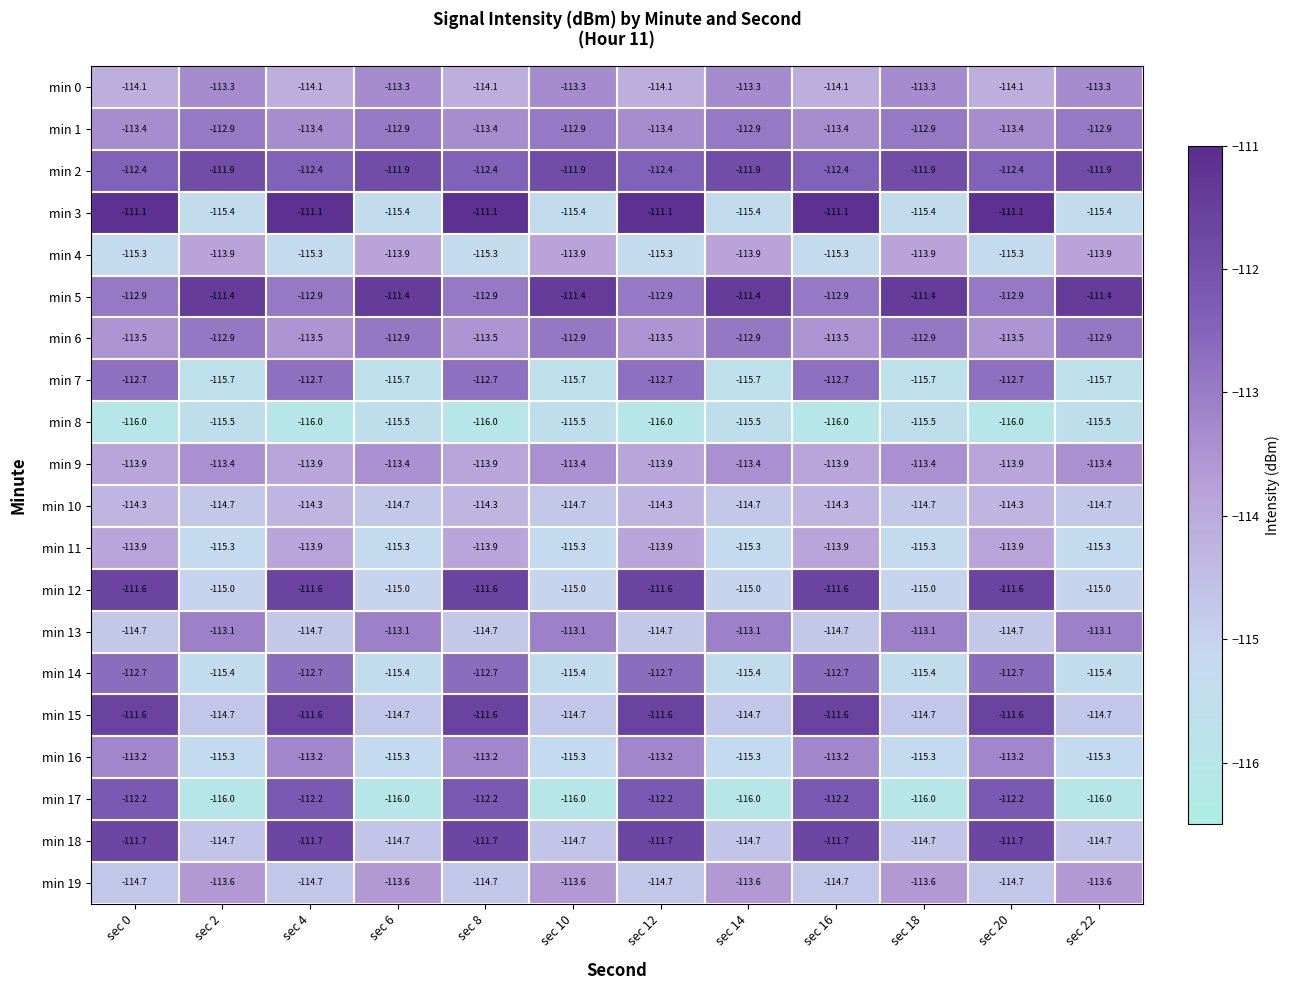

What value does the min 10 series have at sec 18?

-114.7